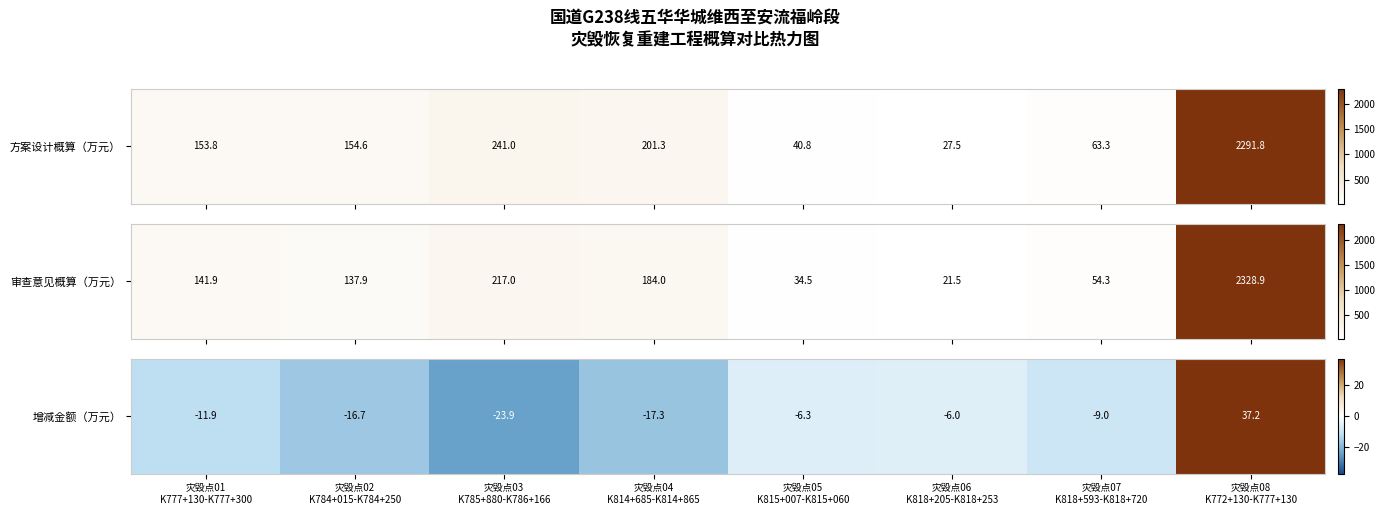

Which label corresponds to the smallest value in the chart?

灾毁点03
K785+880-K786+166